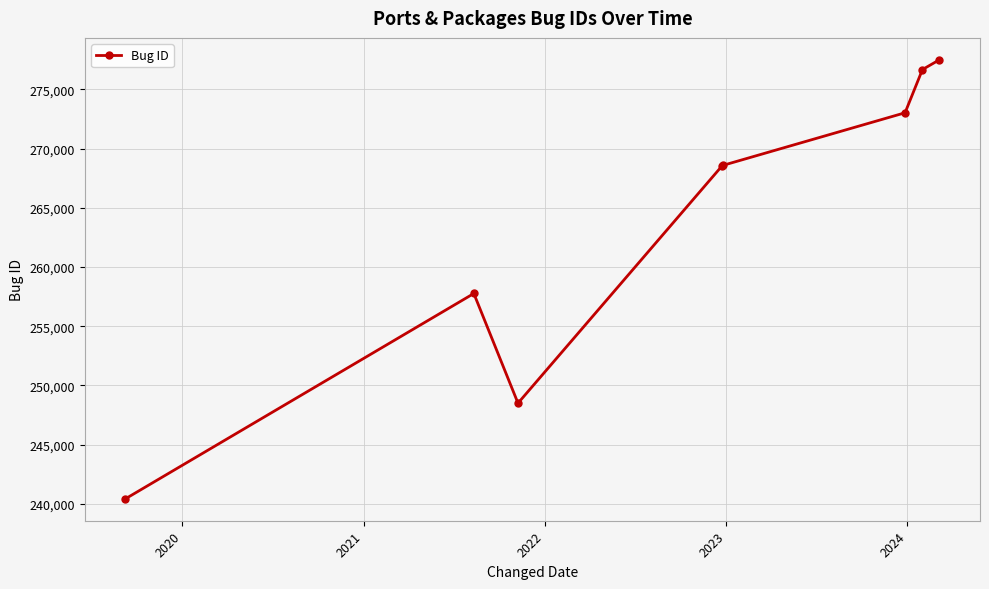

What is the greatest value displayed?

277497